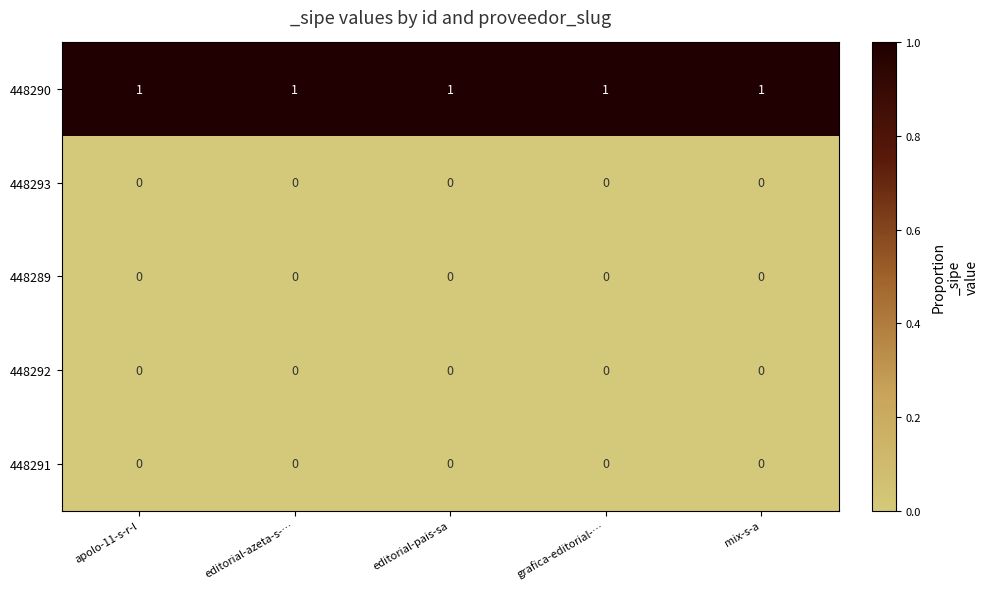

At how many categories does at least one series exceed 0?

5